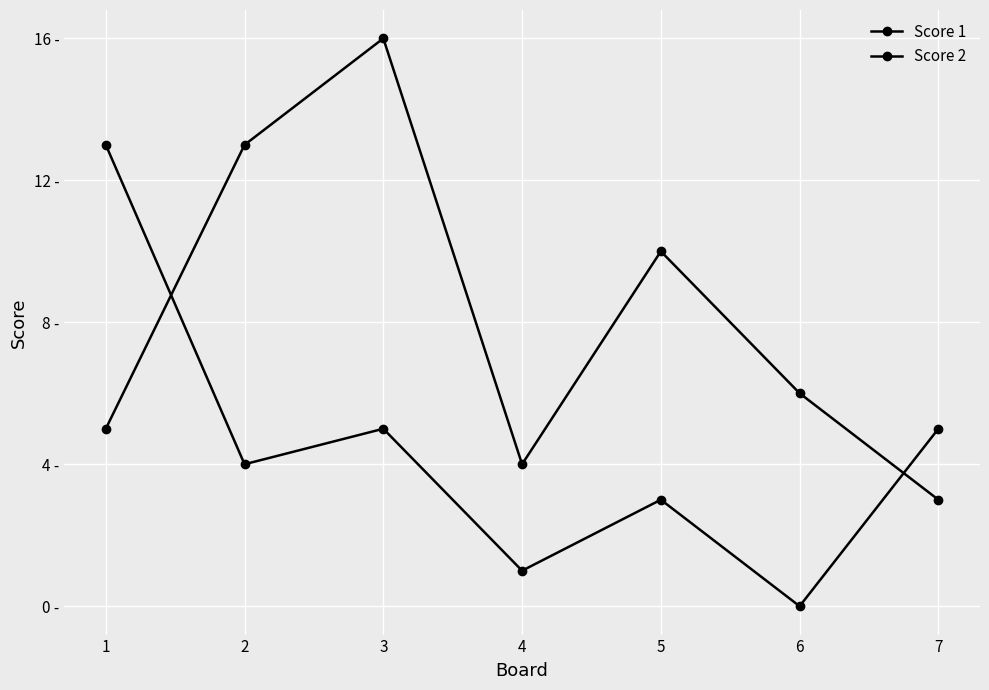

Is this an area chart (filled region under the line)?

No